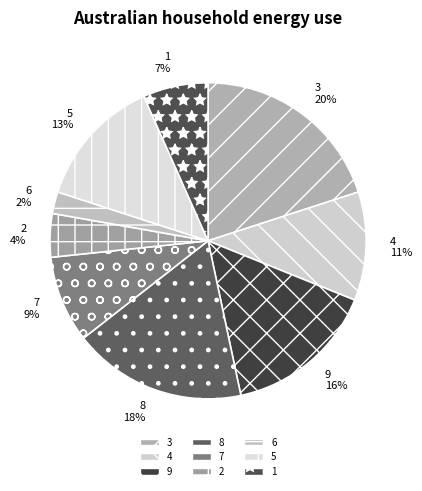

Count the number of slices in the pie.

9